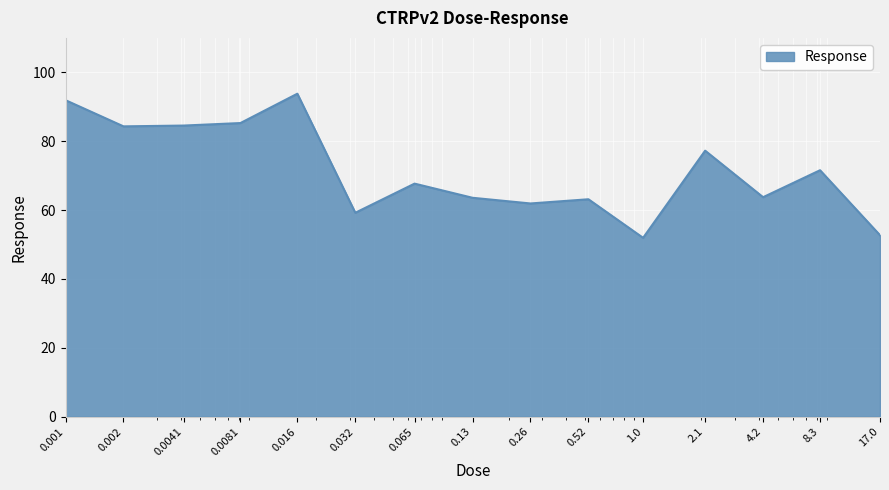

What is the minimum value shown in the chart?

51.9